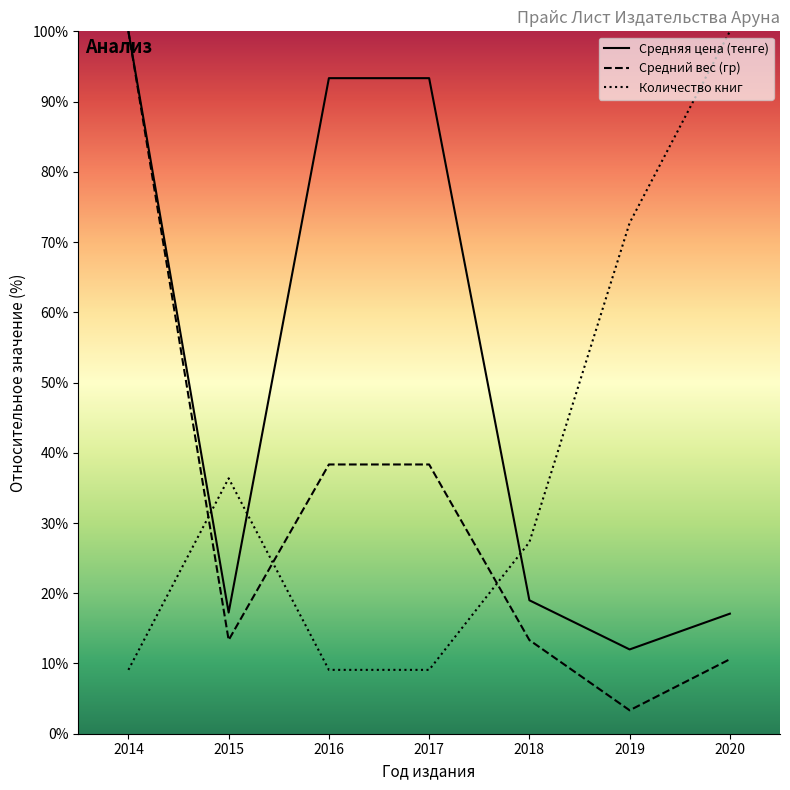

At how many categories does at least one series exceed 94?

2